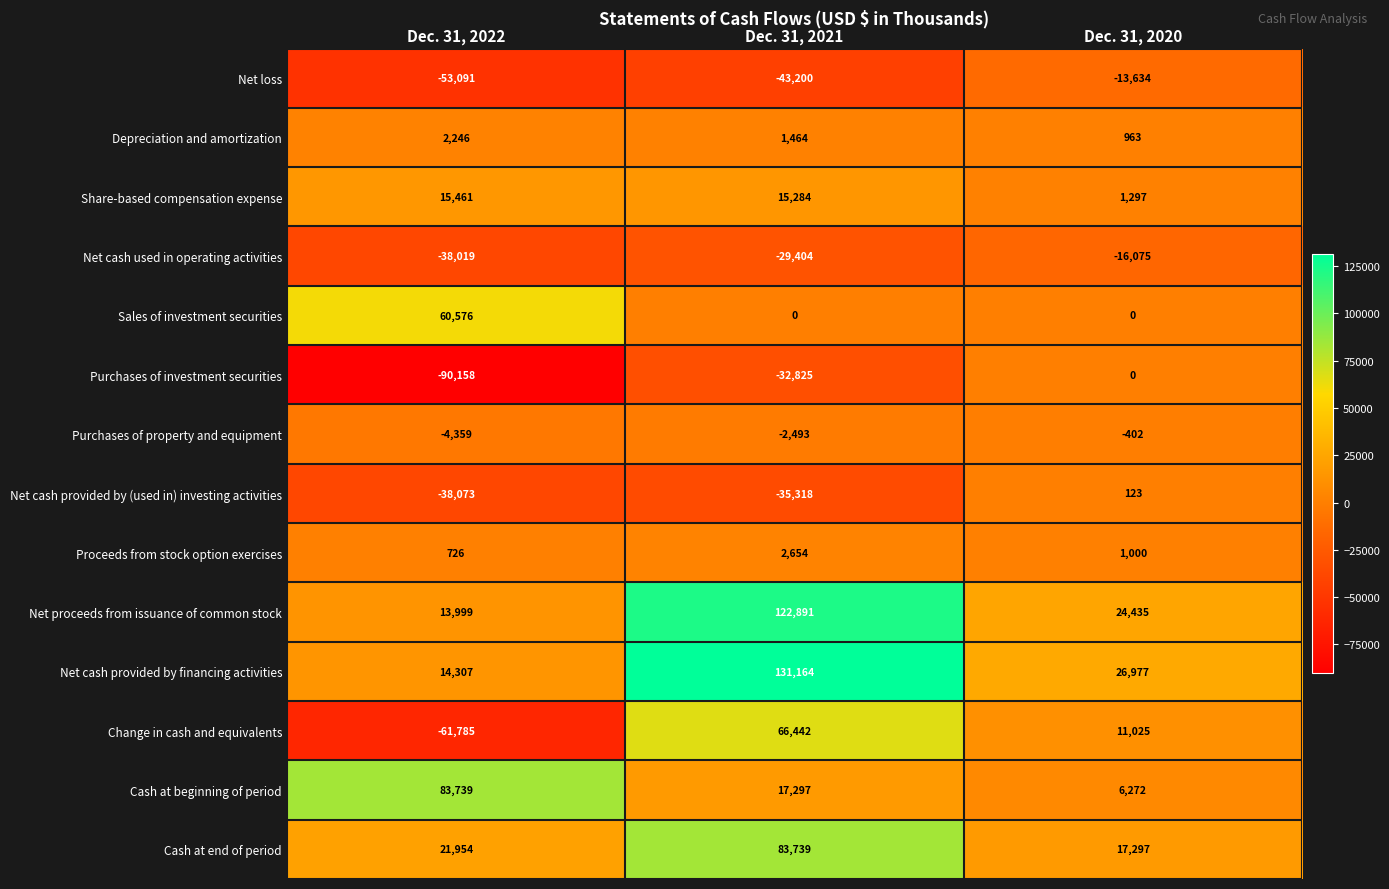

How many series are shown in this chart?

14